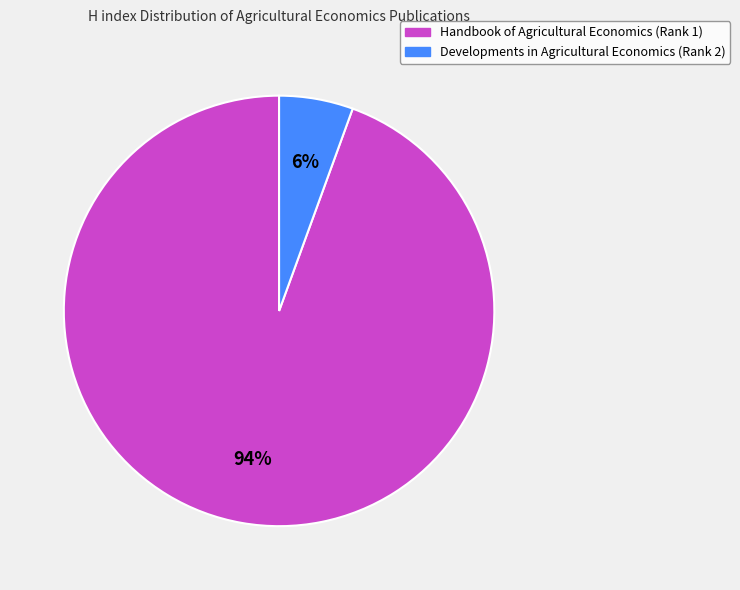

To the nearest percent, what is the average slice percentage?

50%